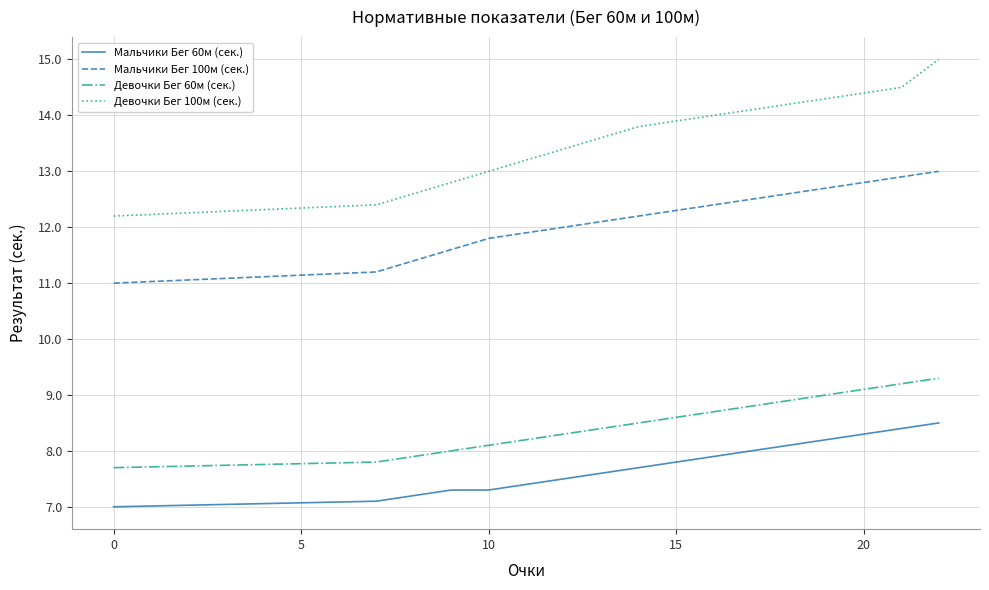

Which series has the widest spread of values?

Девочки Бег 100м (сек.)